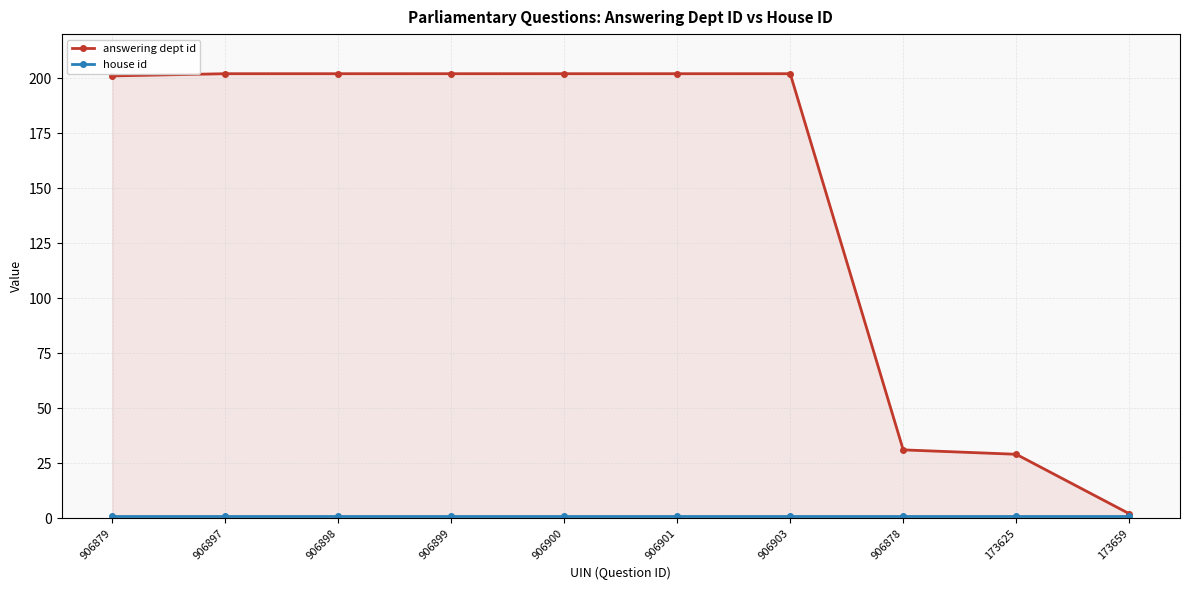

Which series has the largest total across all categories?

answering dept id